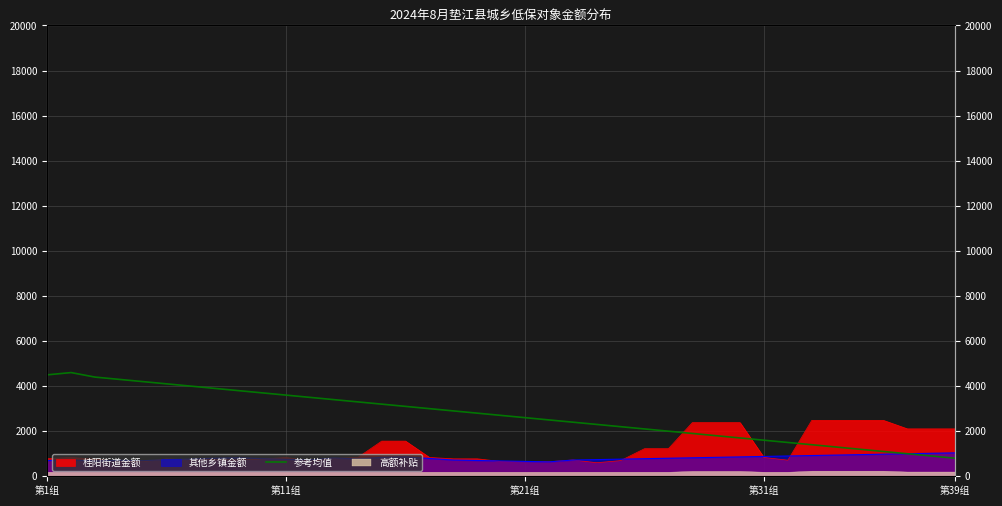

What value does the data have at 33, to the nearest 10?

1300